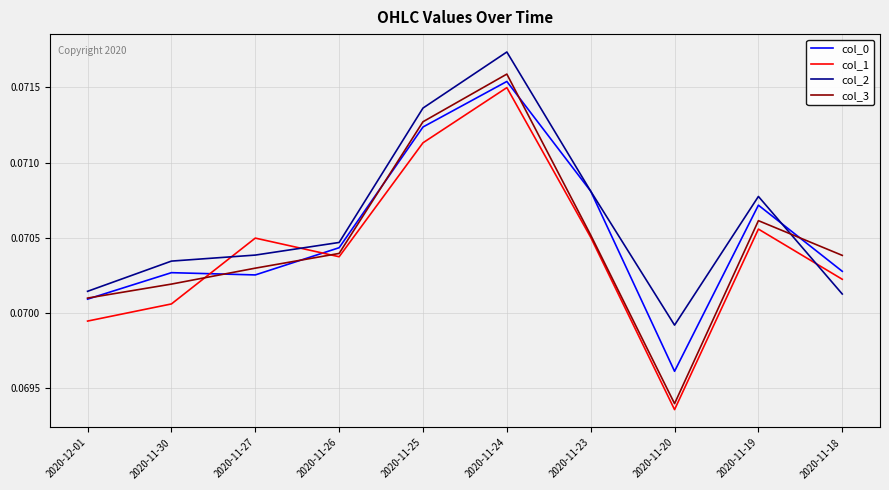

At which label does col_3 reach its peak?

2020-11-24